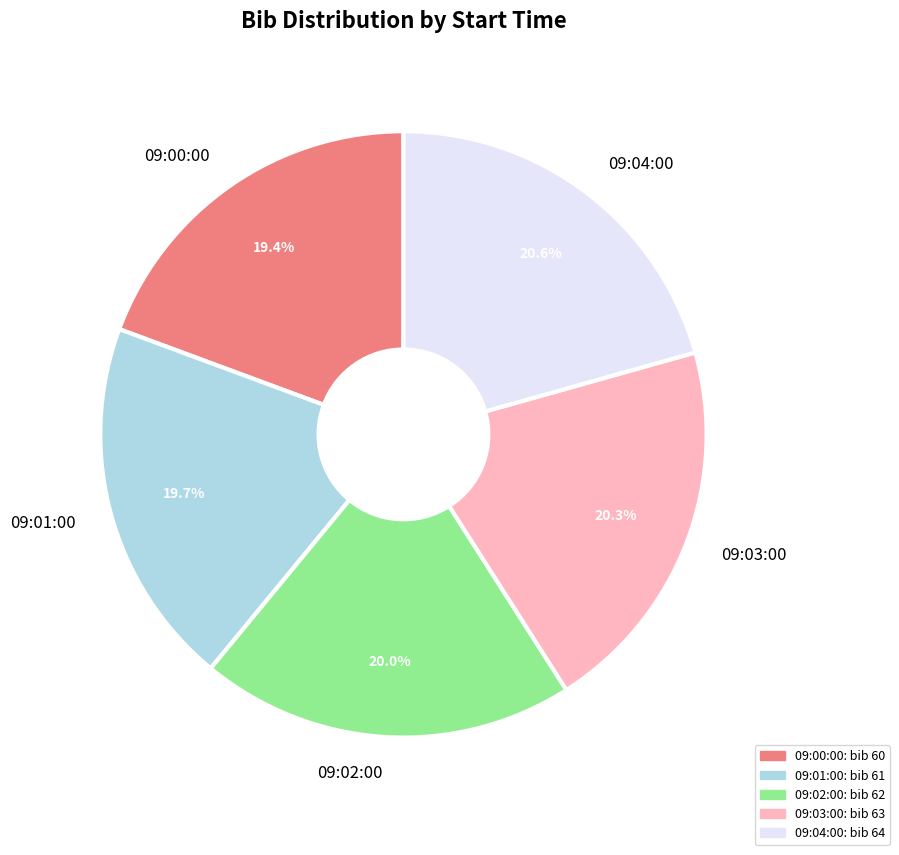

What is the total percentage of 09:03:00 and 09:01:00?

40.0%